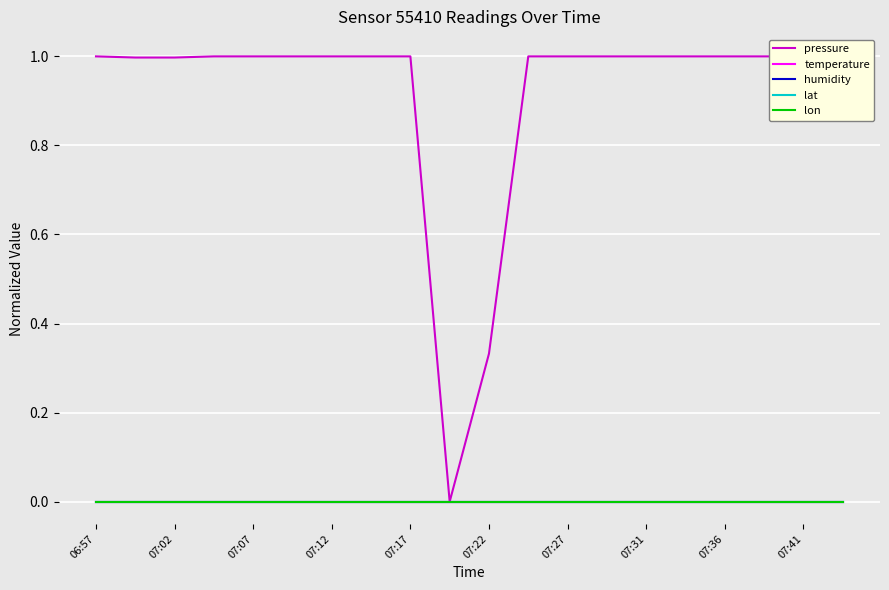

True or false: humidity and pressure intersect in this chart.

False